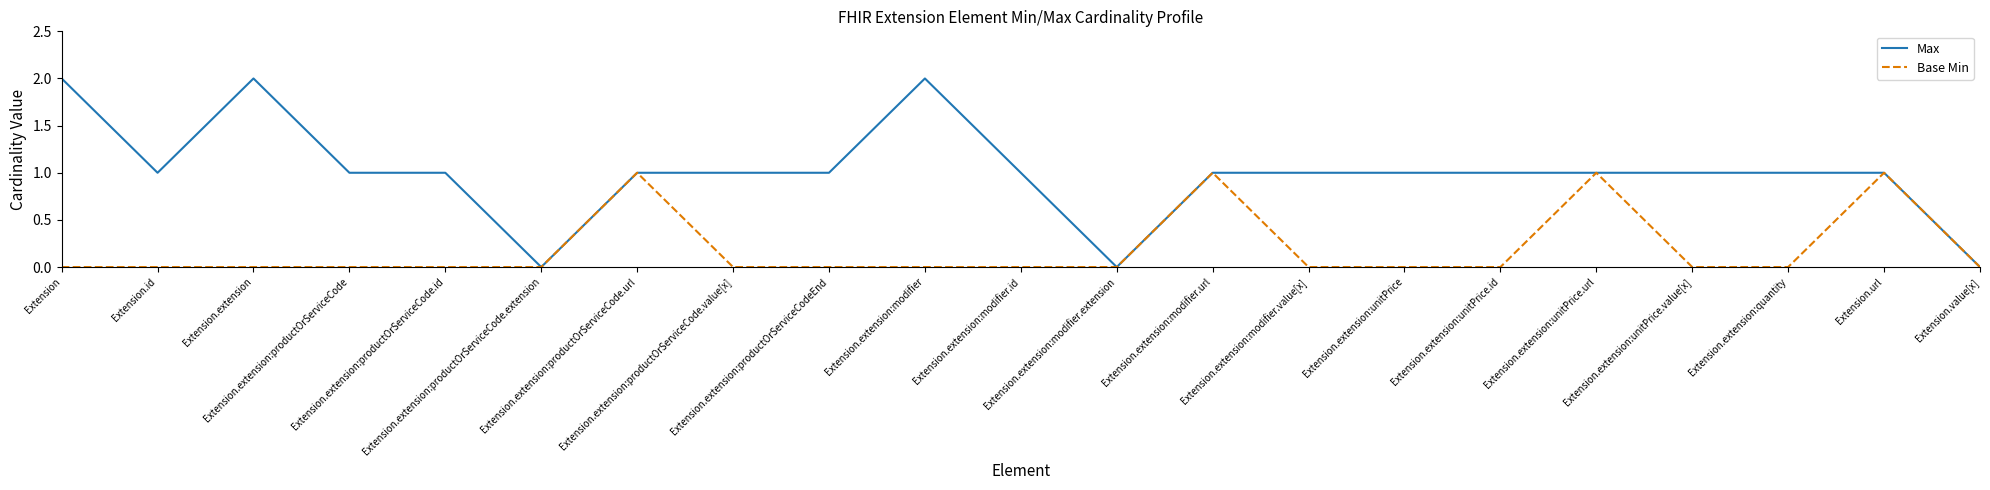

Which series has the largest total across all categories?

Max